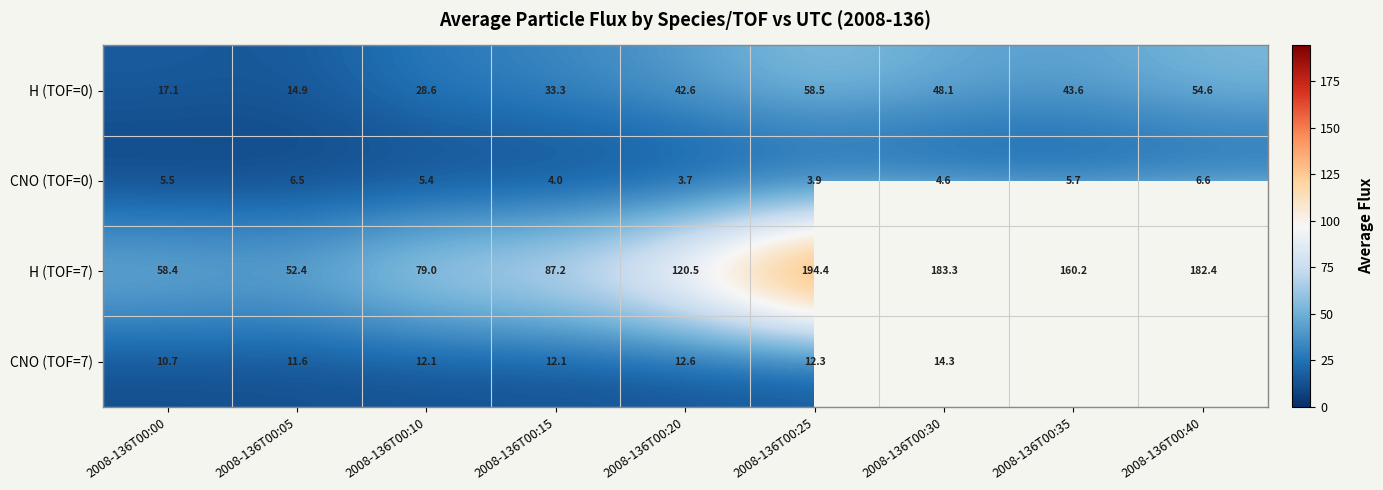

True or false: H (TOF=7) has a value of 52.4 at 2008-136T00:05.

True